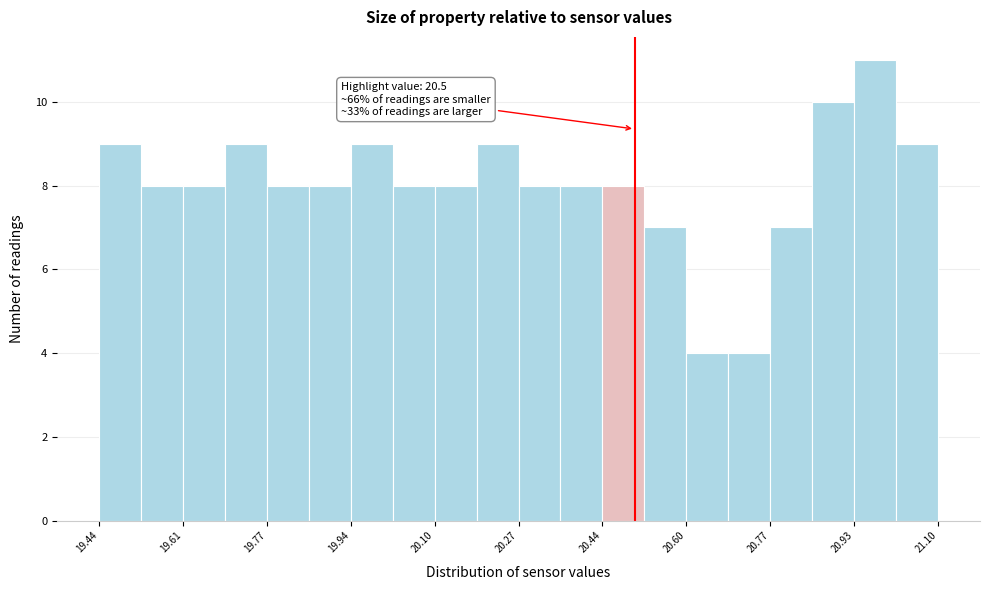

Over which range of the x-axis is the bar tallest?

20.94 to 21.02